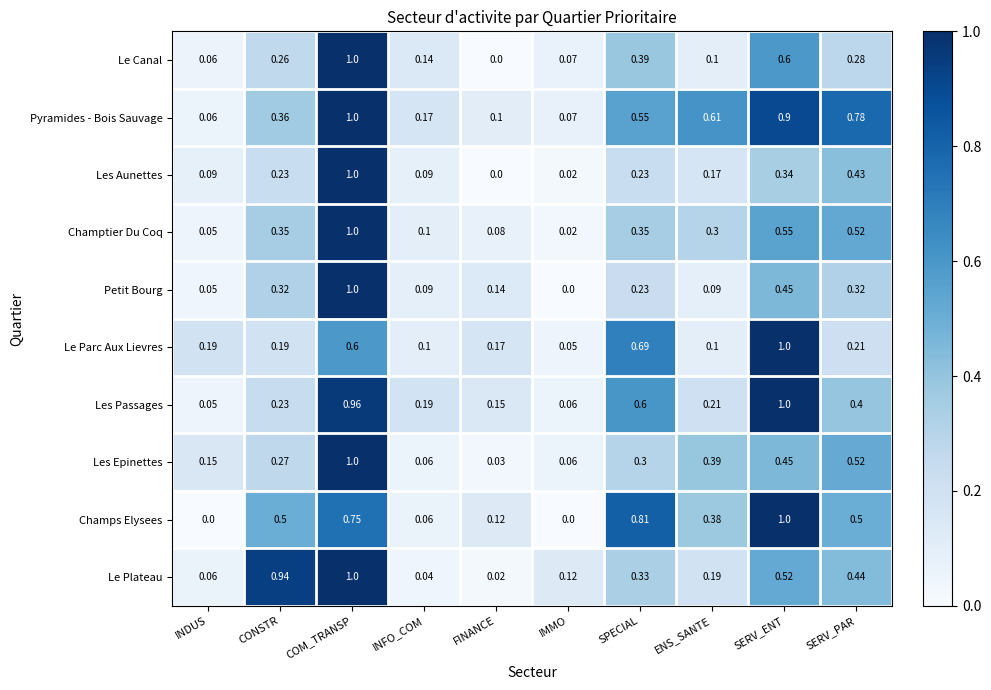

At which category is the sum across all series the highest?

COM_TRANSP